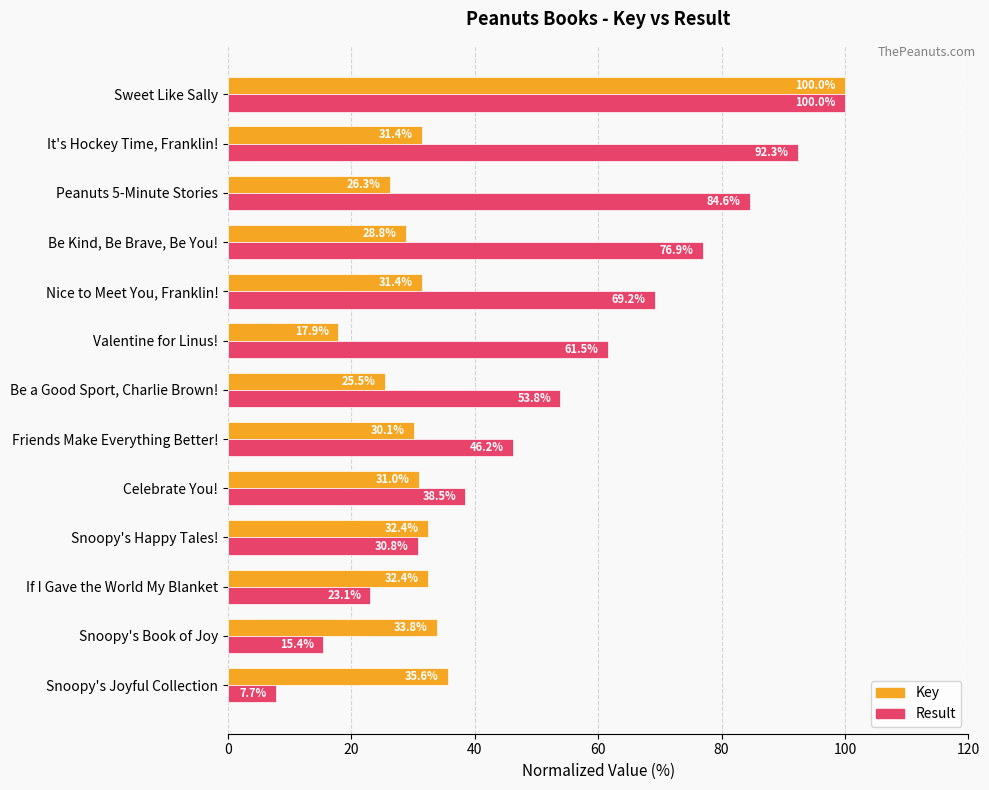

Which series has the widest spread of values?

Result